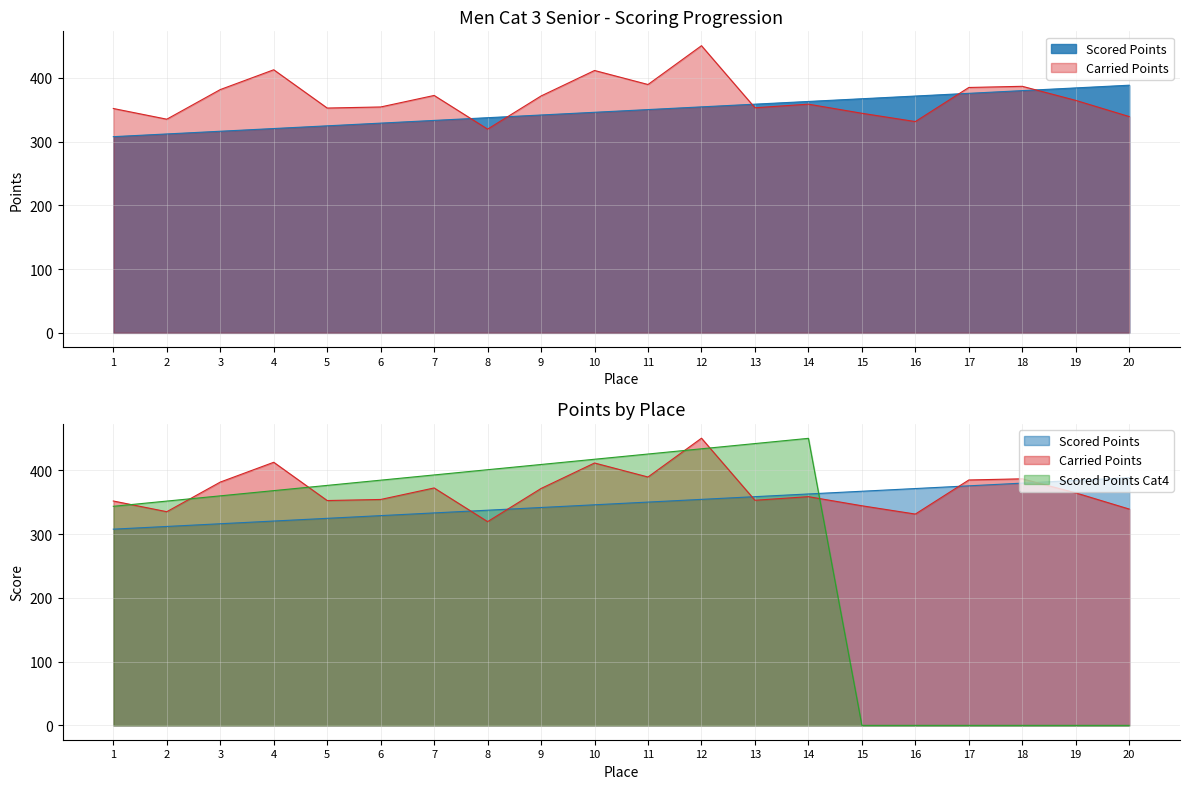

True or false: Carried Points and Scored Points Cat4 intersect in this chart.

True